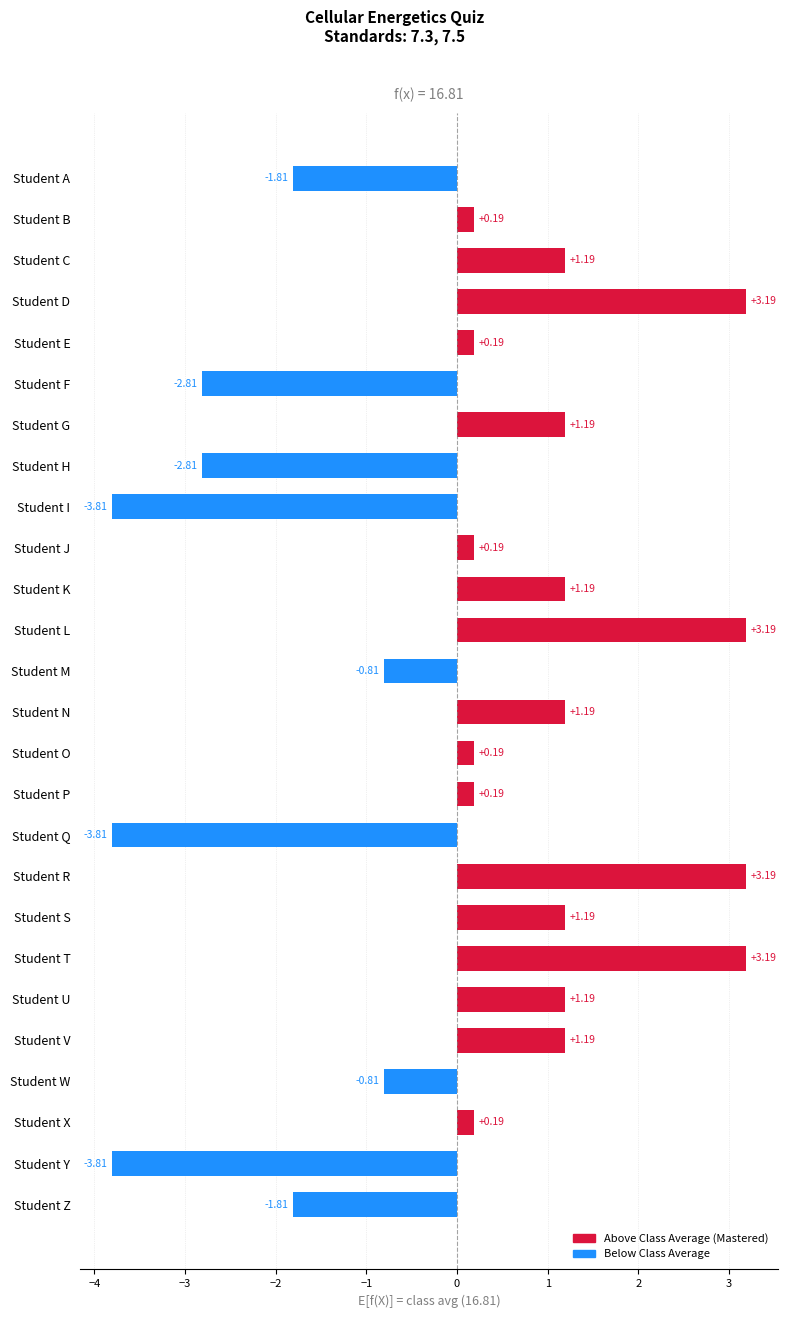

How many series are shown in this chart?

1